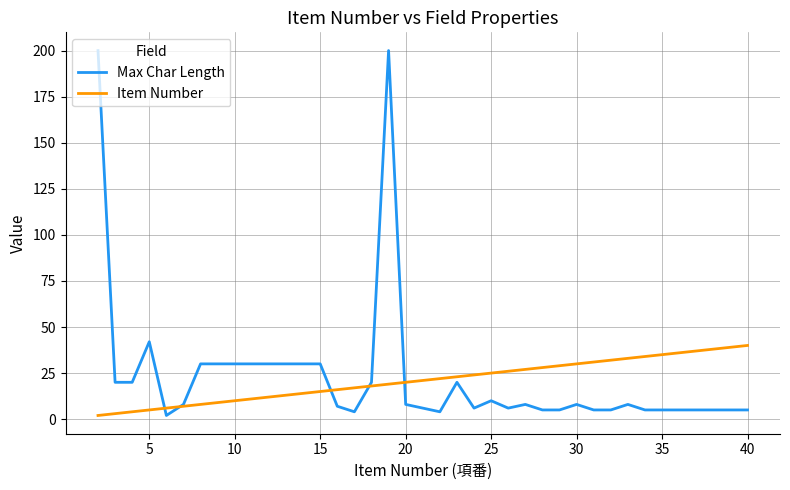

Which series has the largest range (max minus min)?

Max Char Length